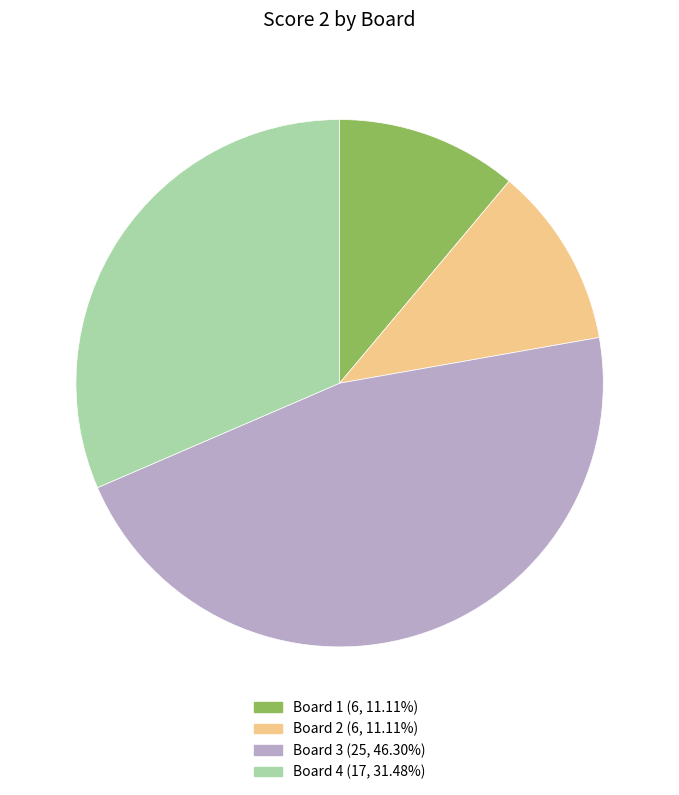

Is there a majority slice in this chart?

No